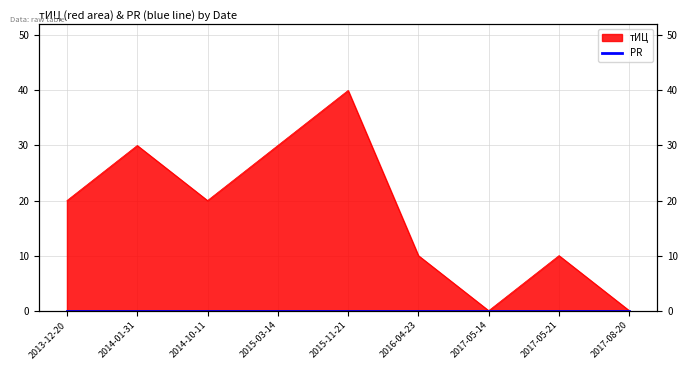

How many interior local peaks (higher than both neighbors) does the data have?

3